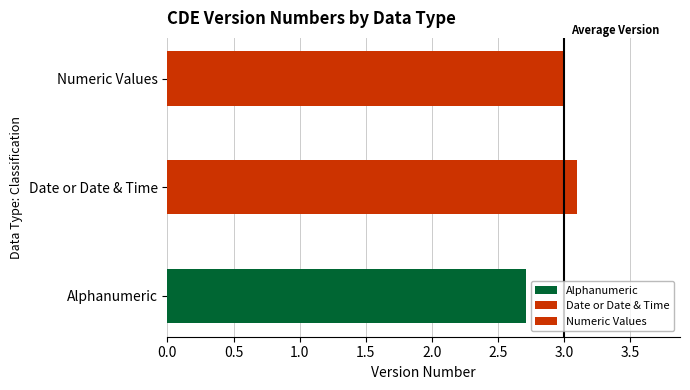

What is the sum of the values at Date or Date & Time and Numeric Values?

6.1